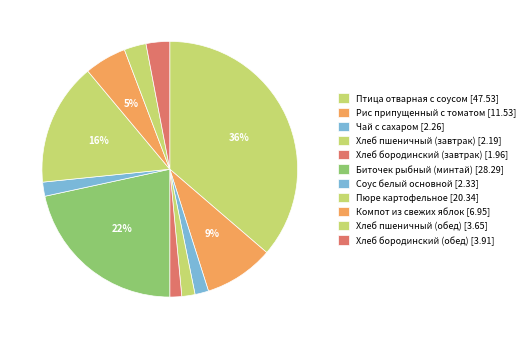

How many slices are in this pie chart?

11